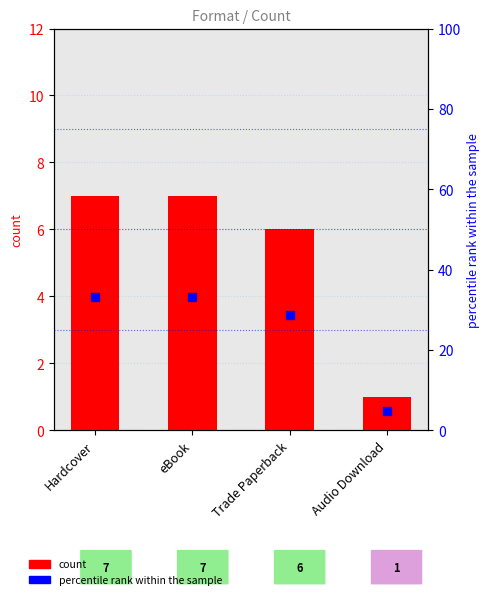

What is the total value across all series at Audio Download?

5.8